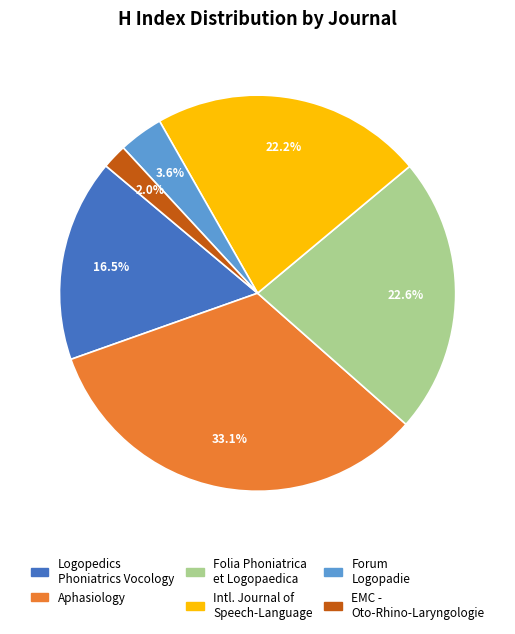

How many slices are in this pie chart?

6